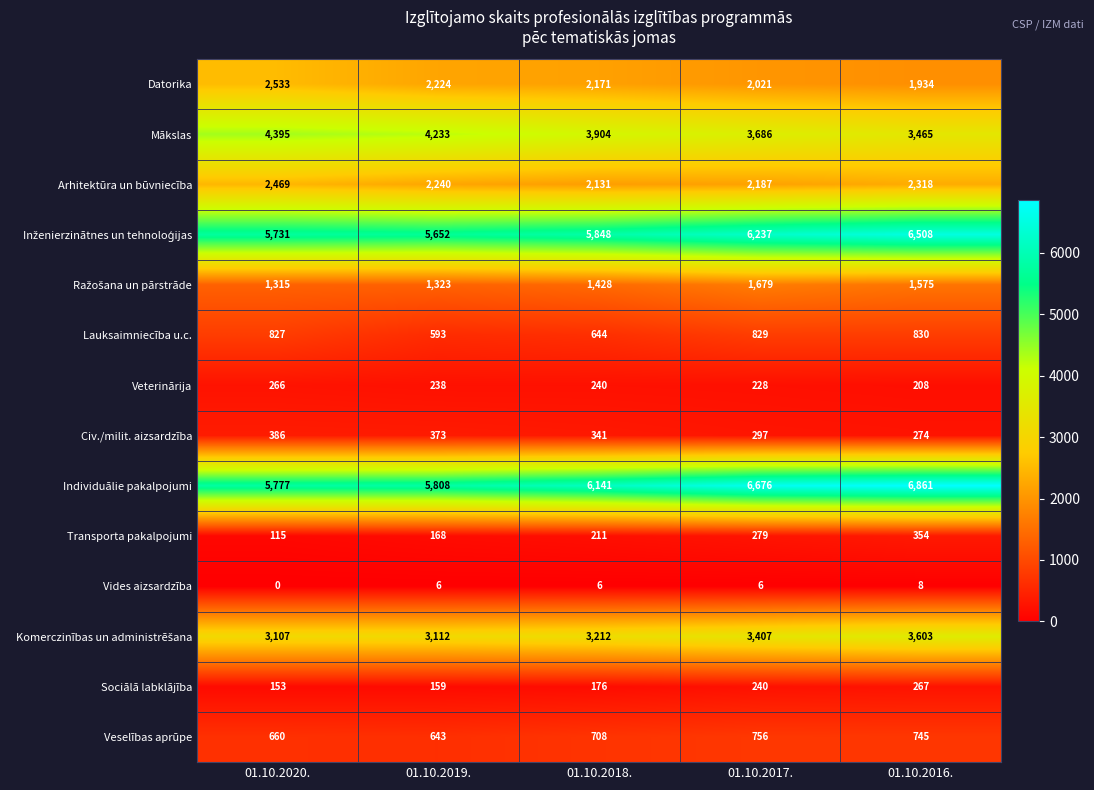

The Mākslas series shows 3686 at 01.10.2017.. True or false?

True